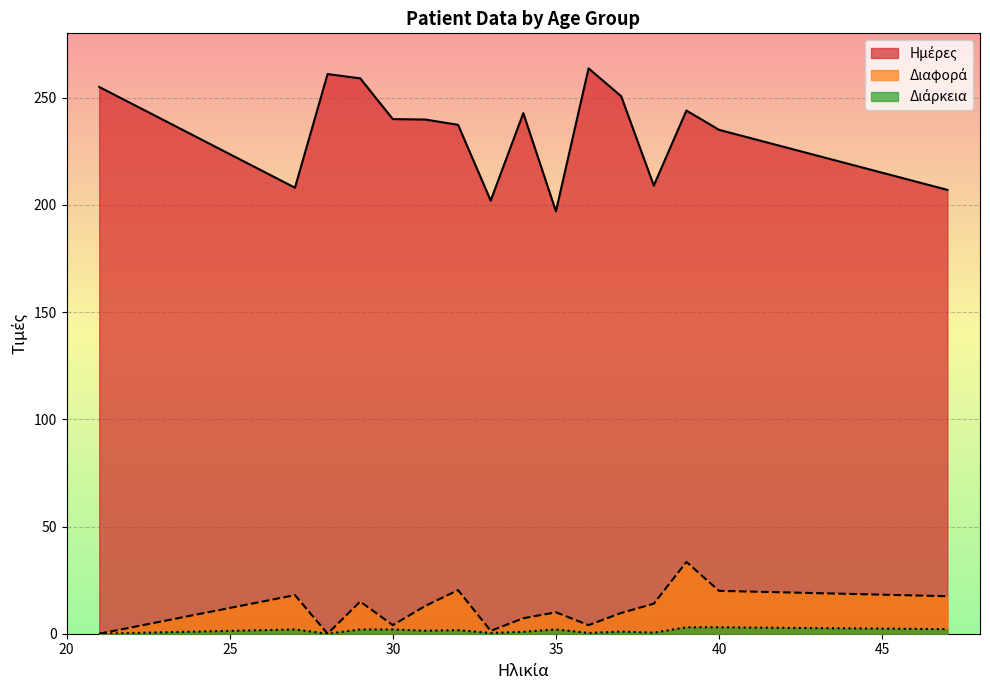

What is the difference between the second highest and second lowest values in the Διάρκεια series?

3.0